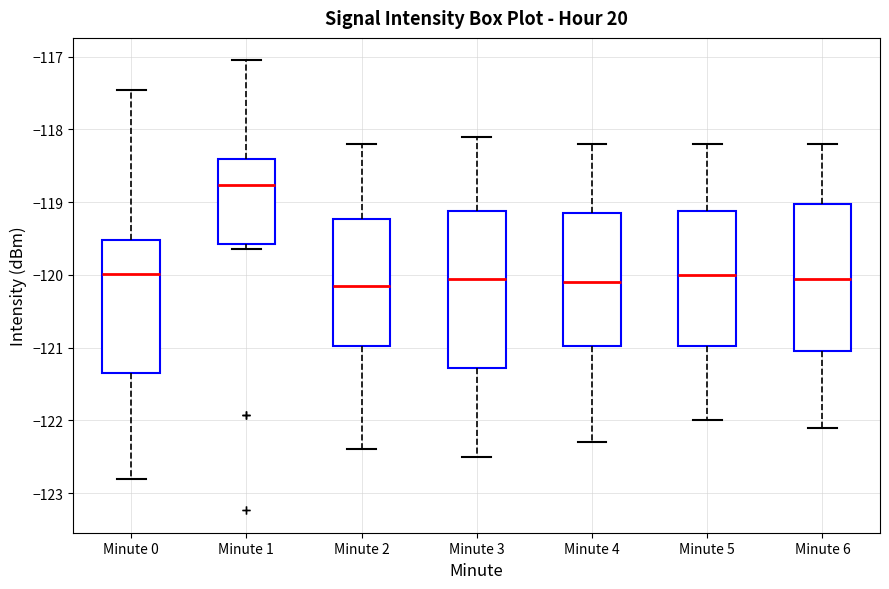

Where does the median line of the box for Minute 0 sit on the y-axis? The values are not printed on the chart, so give them approximately, as read against the axis.

-120.0